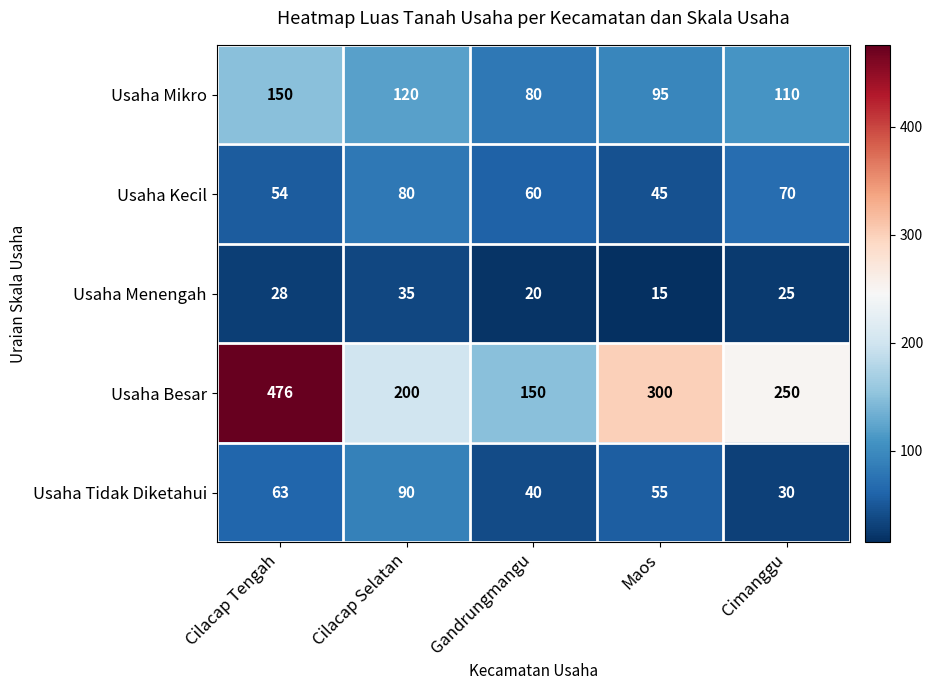

What is the spread (max minus min) of values at Cimanggu?

225